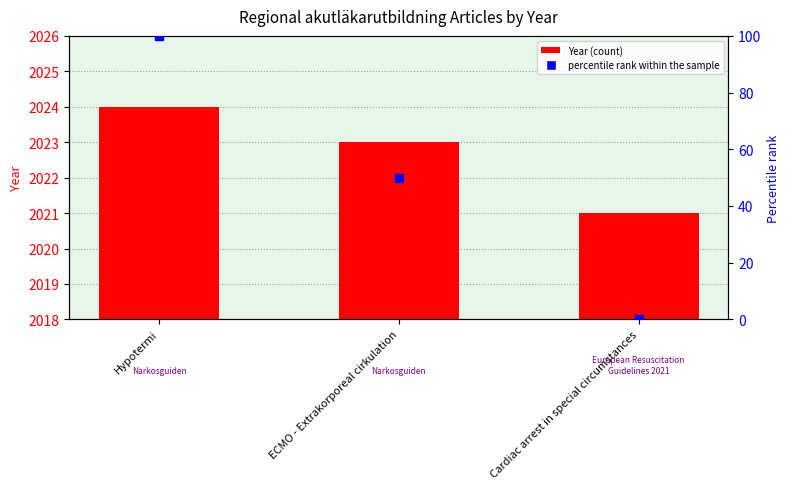

Which series has the largest Y range (max minus min)?

percentile rank within the sample